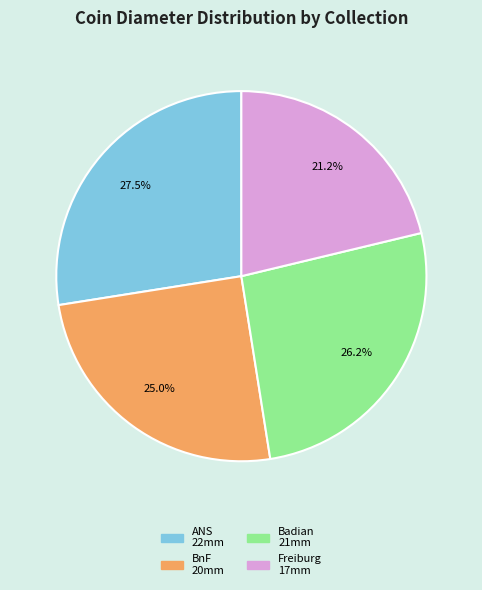

To the nearest percent, what is the average slice percentage?

25%